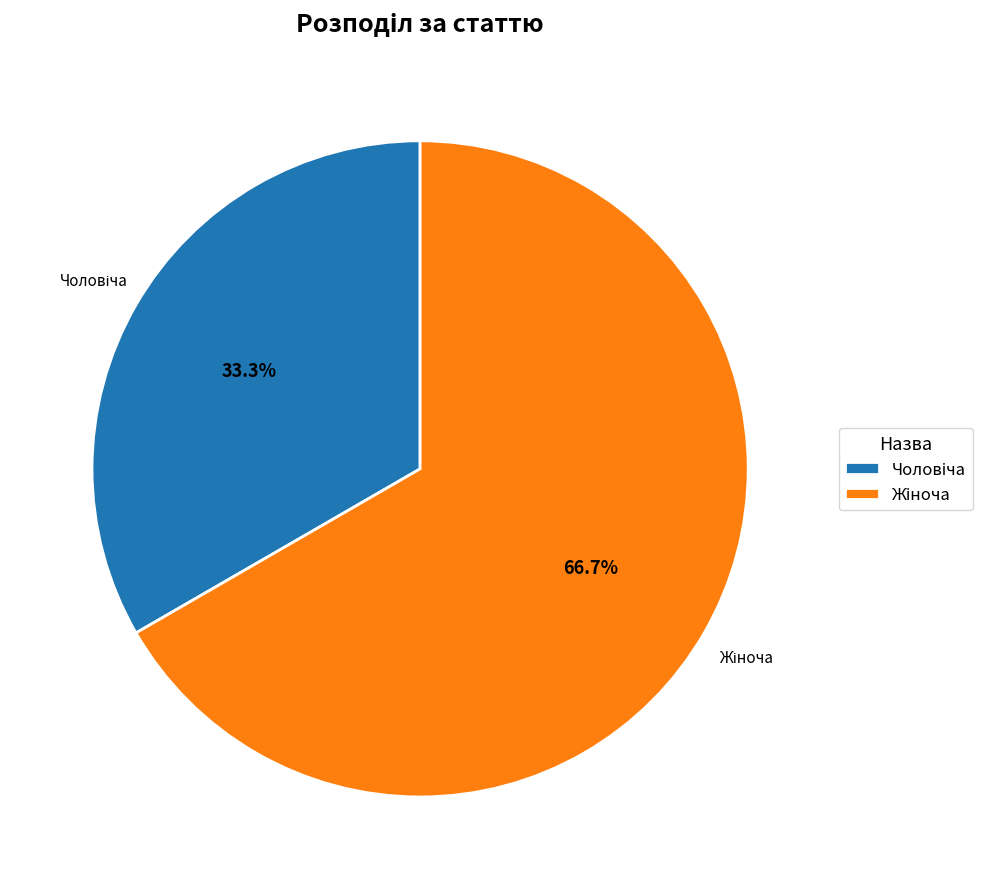

Is there any slice that represents more than half of the pie?

Yes